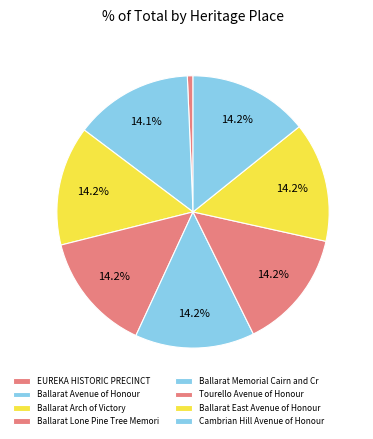

How many segments does this pie chart have?

8